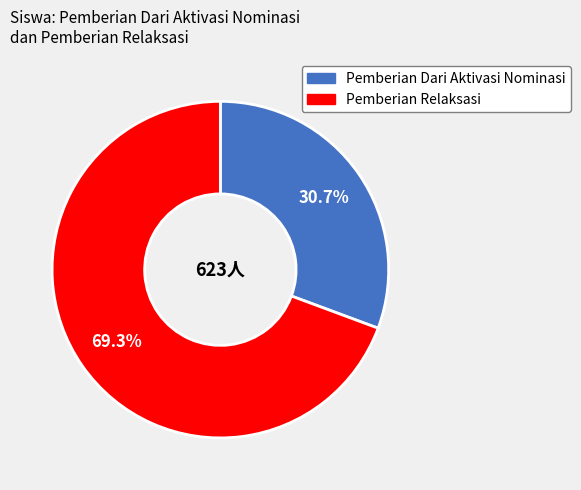

Does any single category account for the majority?

Yes